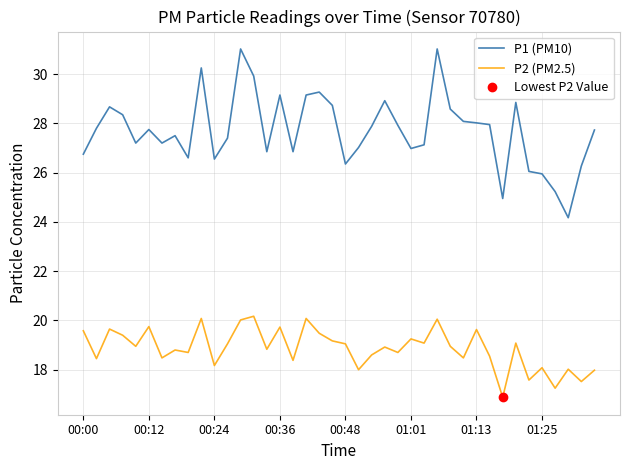

At which category is the sum across all series the highest?

27